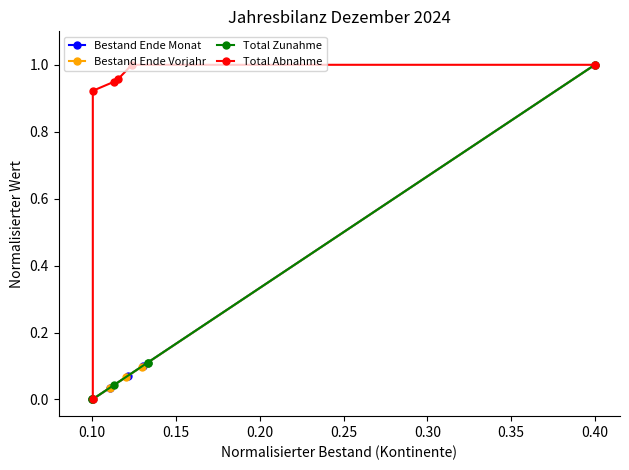

Is this an area chart (filled region under the line)?

No